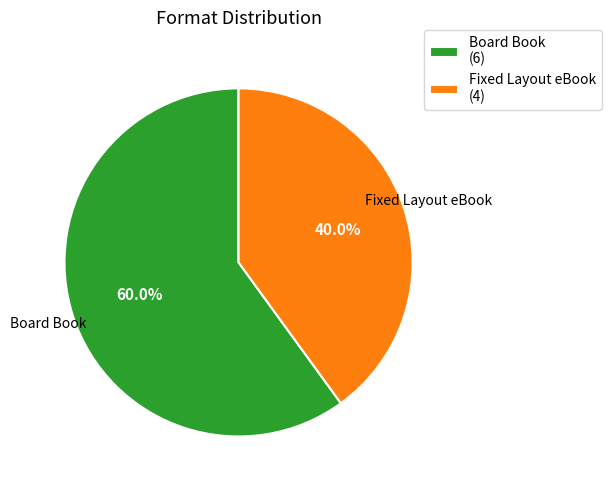

Combined, do Fixed Layout eBook and Board Book account for over 50%?

Yes